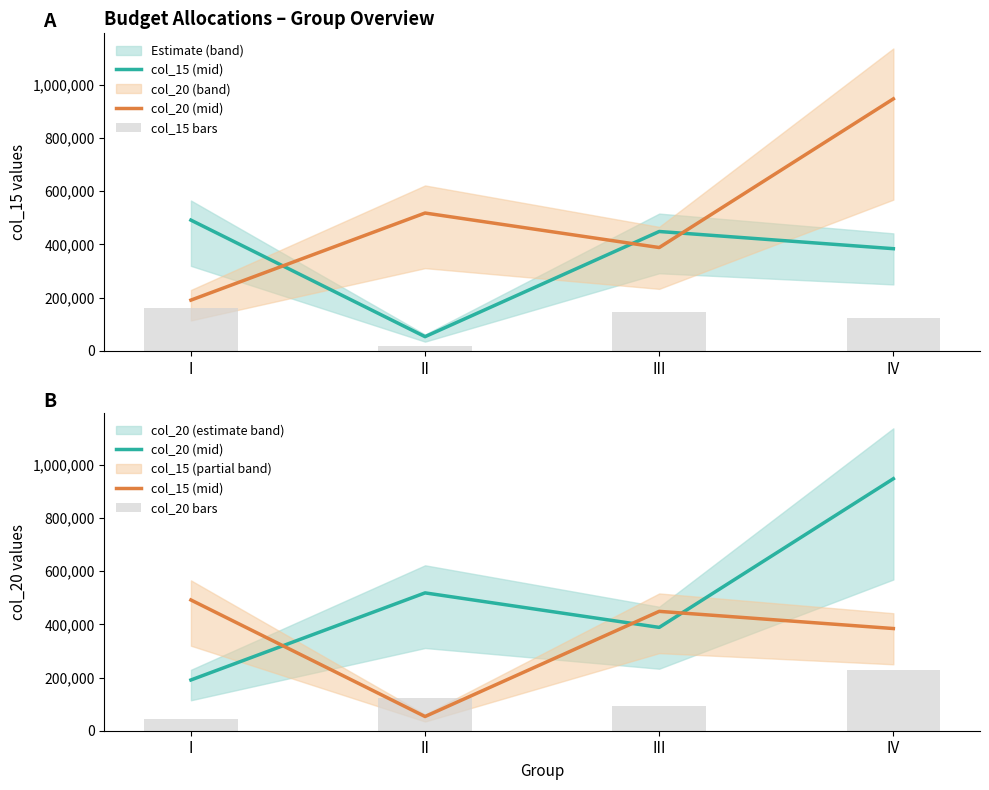

What is the sum of all col_15 bars values?

447829.2